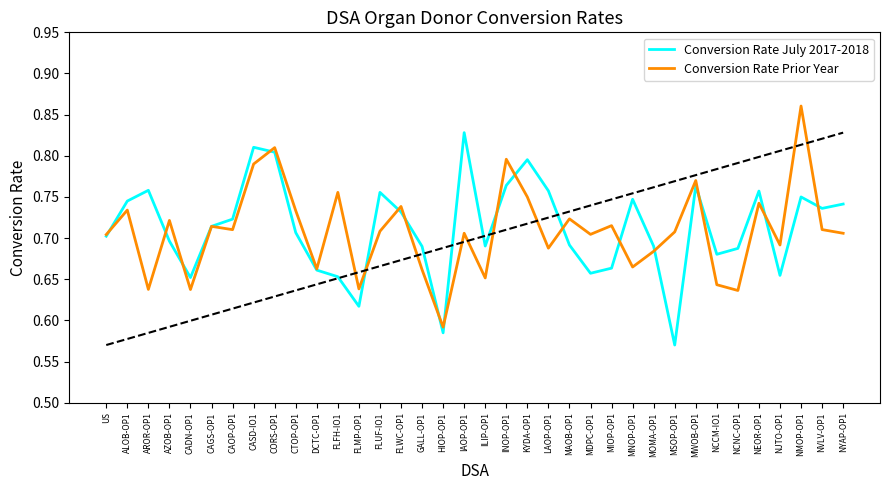

List the series in order of their peak value, highest first.

Conversion Rate Prior Year, Conversion Rate July 2017-2018